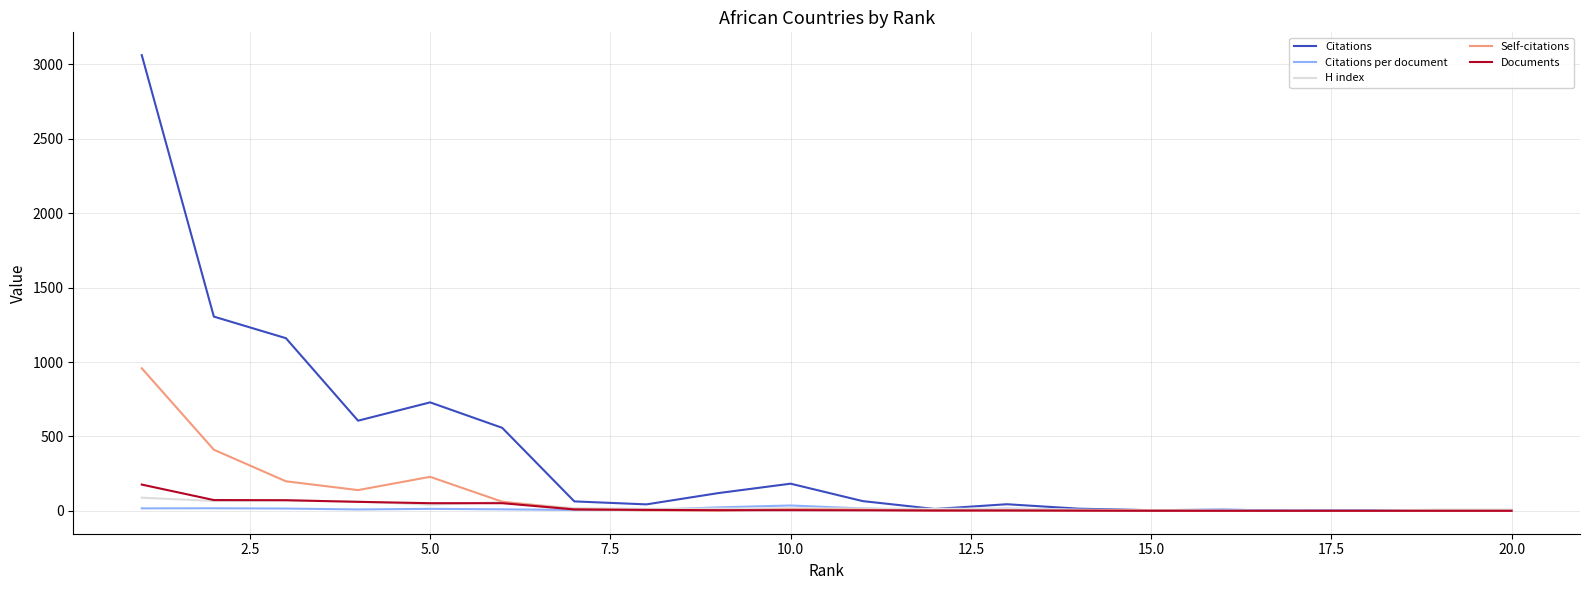

Which series has the largest range (max minus min)?

Citations